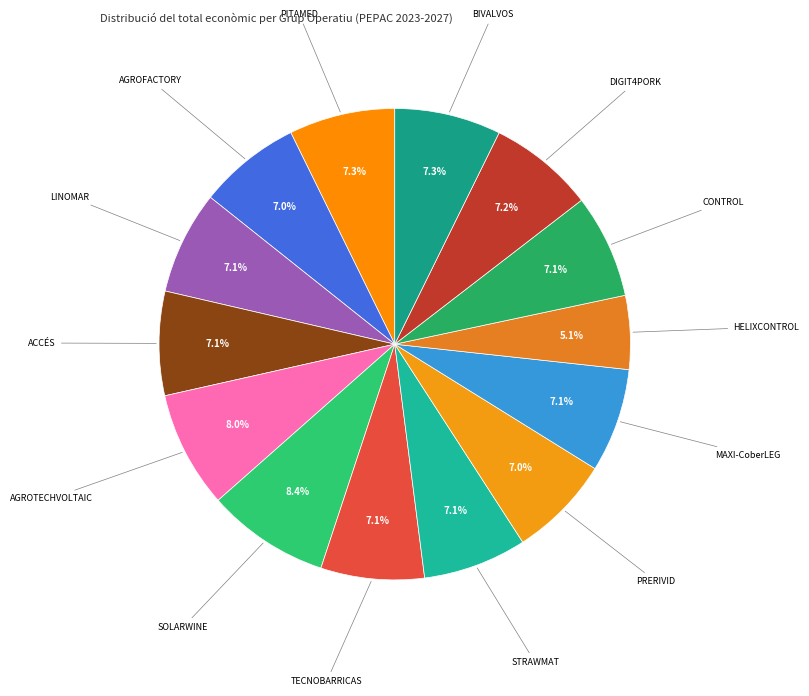

How many segments does this pie chart have?

14